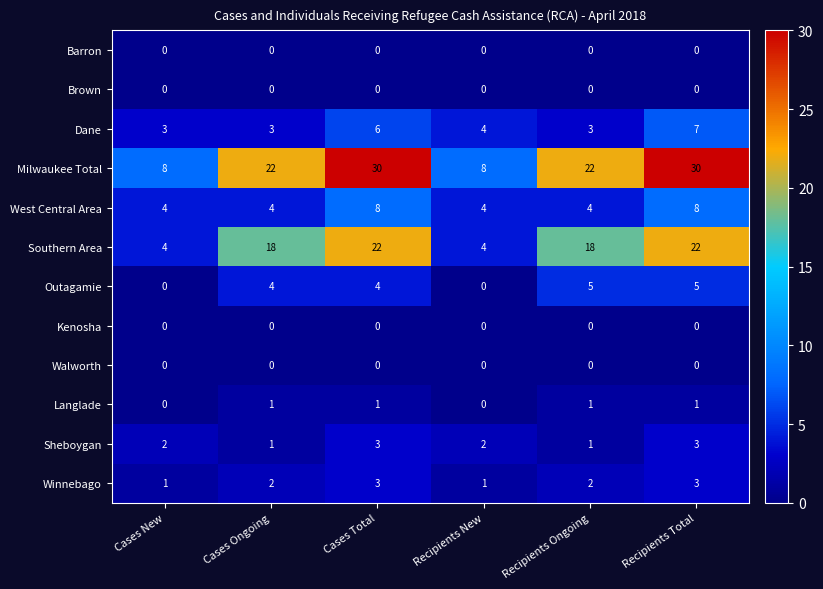

What is the greatest value displayed?

30